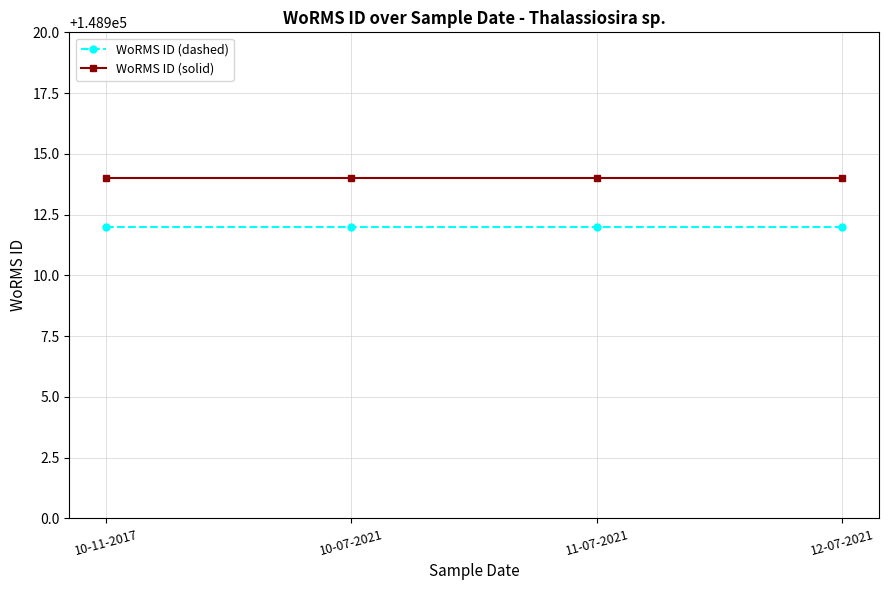

What is the sum of the WoRMS ID (solid) values at 10-07-2021 and 12-07-2021?

297828